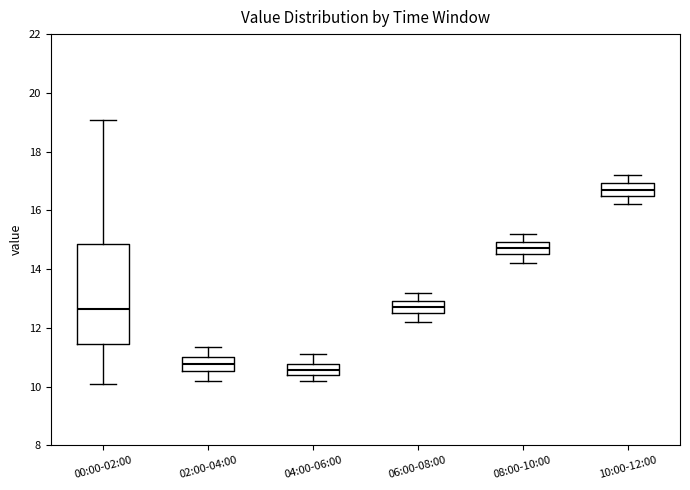

Where does the median line of the box for 04:00-06:00 sit on the y-axis? The values are not printed on the chart, so give them approximately, as read against the axis.

10.6